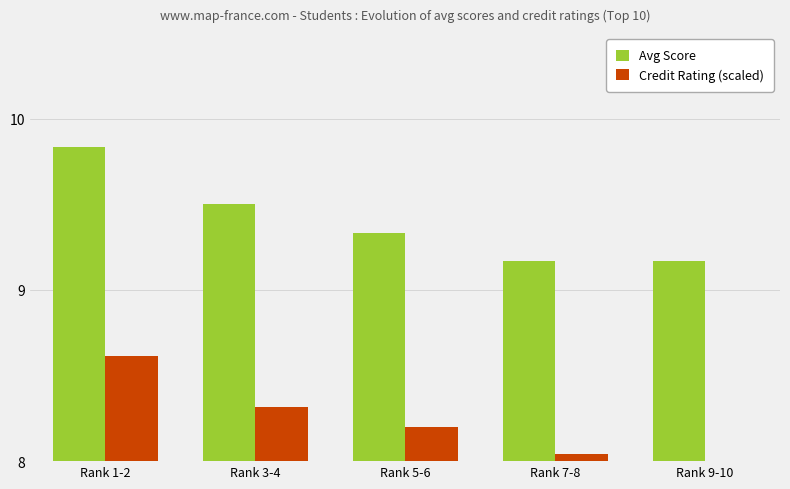

Which has a higher value, Rank 3-4 or Rank 5-6?

Rank 3-4